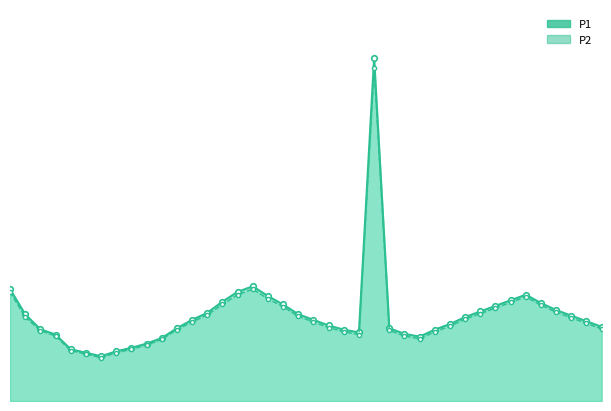

Read the P2 value at 10:30.

5.2